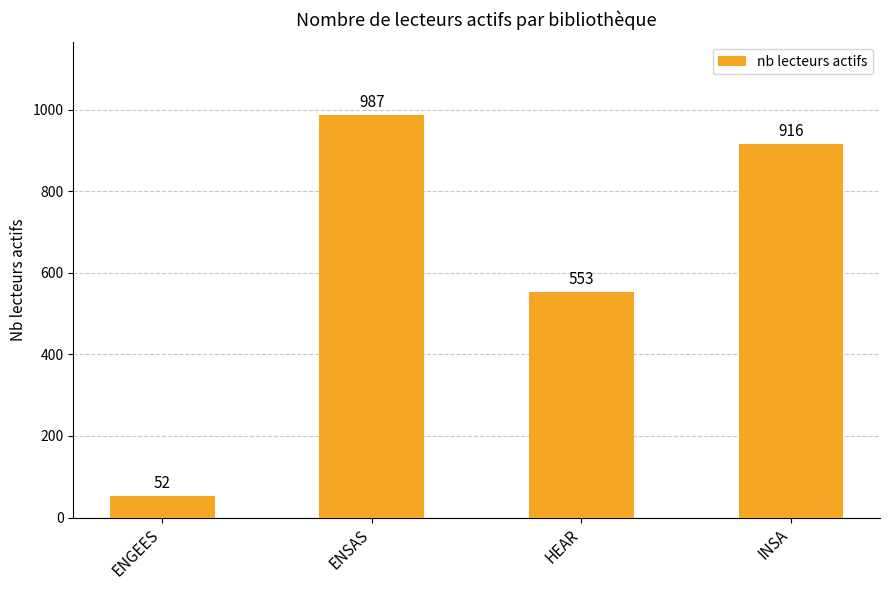

Where is the data nearest to the value 519?

HEAR